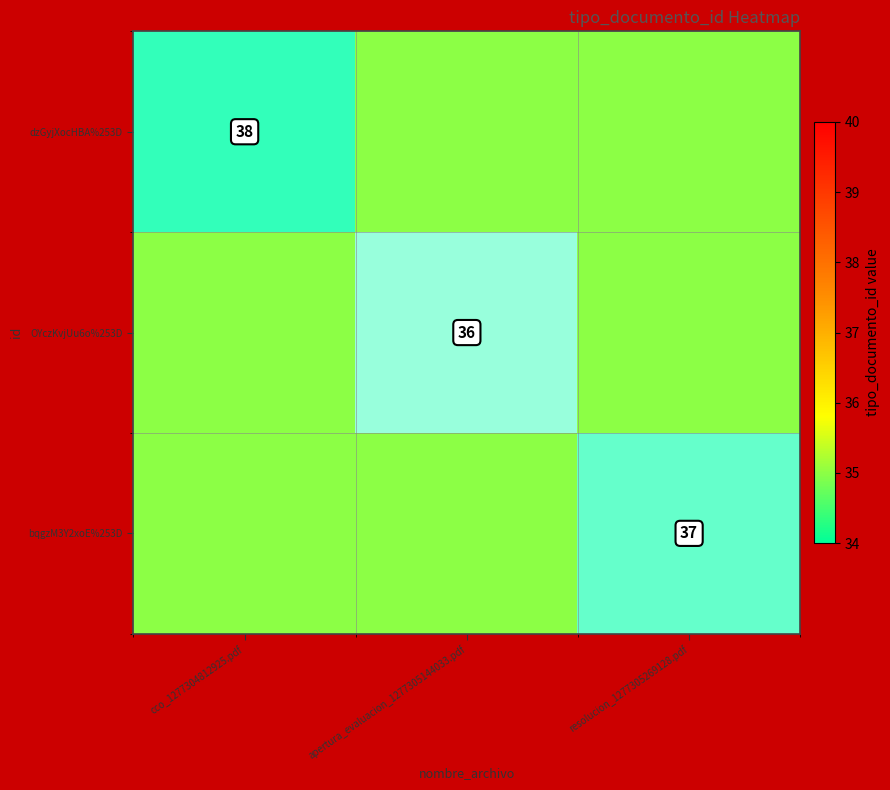

Which series has the largest range (max minus min)?

dzGyjXocHBA%253D